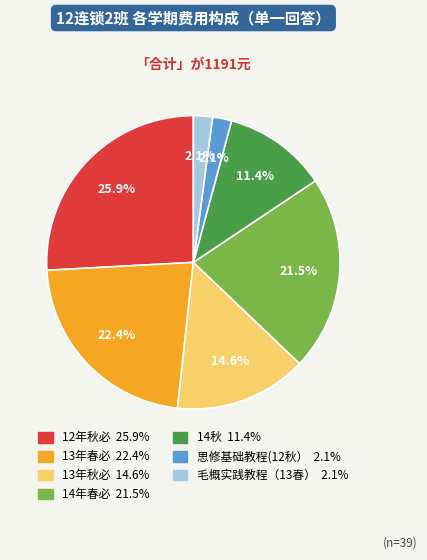

To the nearest percent, what is the difference between the largest and smallest slice percentages?

24%